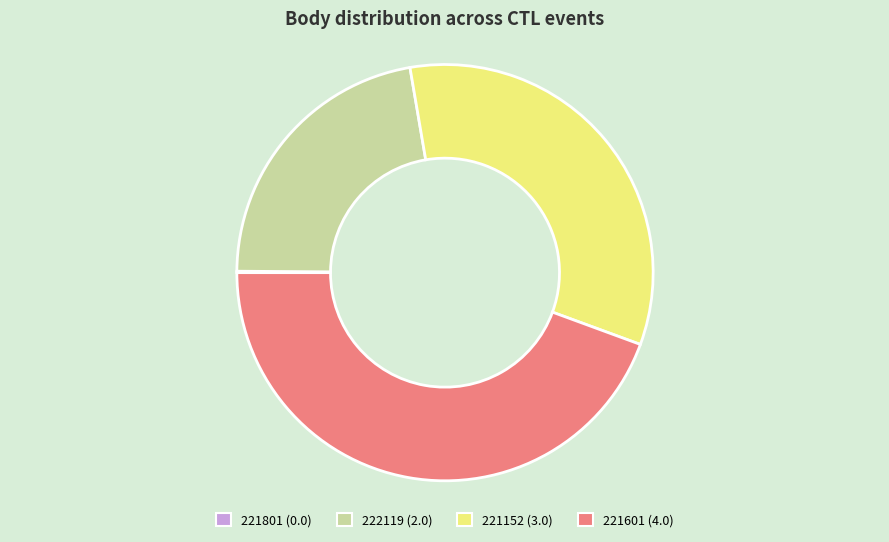

Does 221152 (3.0) account for over 50% of the chart?

No